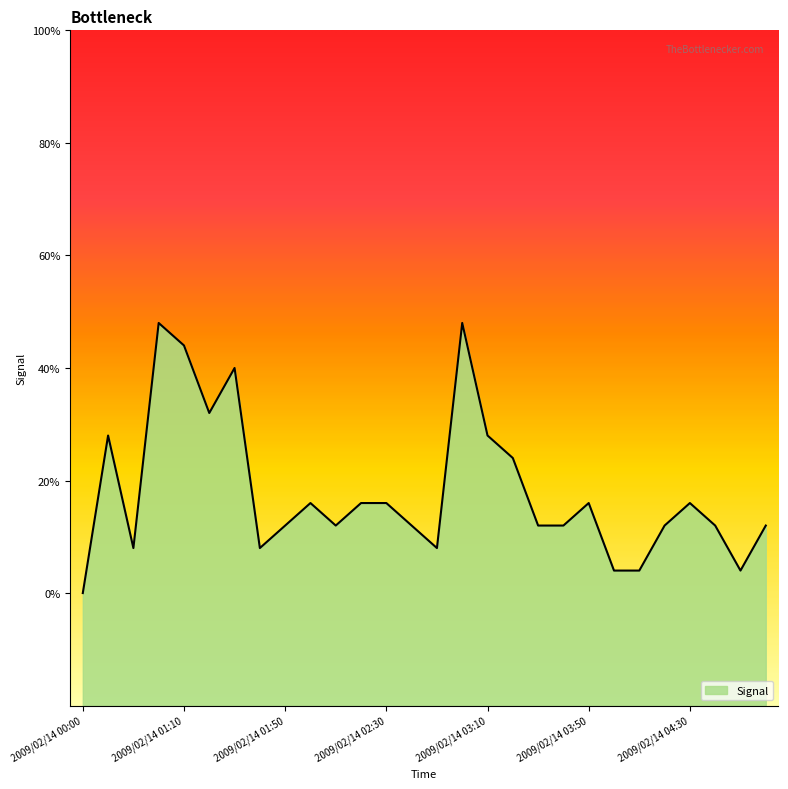

Which category has the highest value across all series?

2009/02/14 01:00